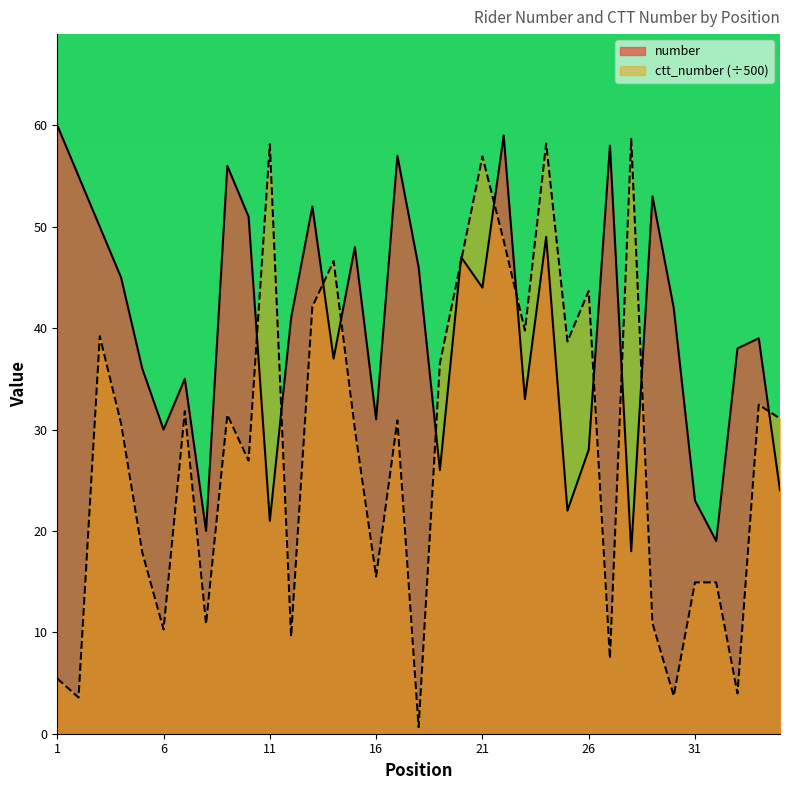

Which series ends up on top after the final intersection of ctt_number and number?

ctt_number